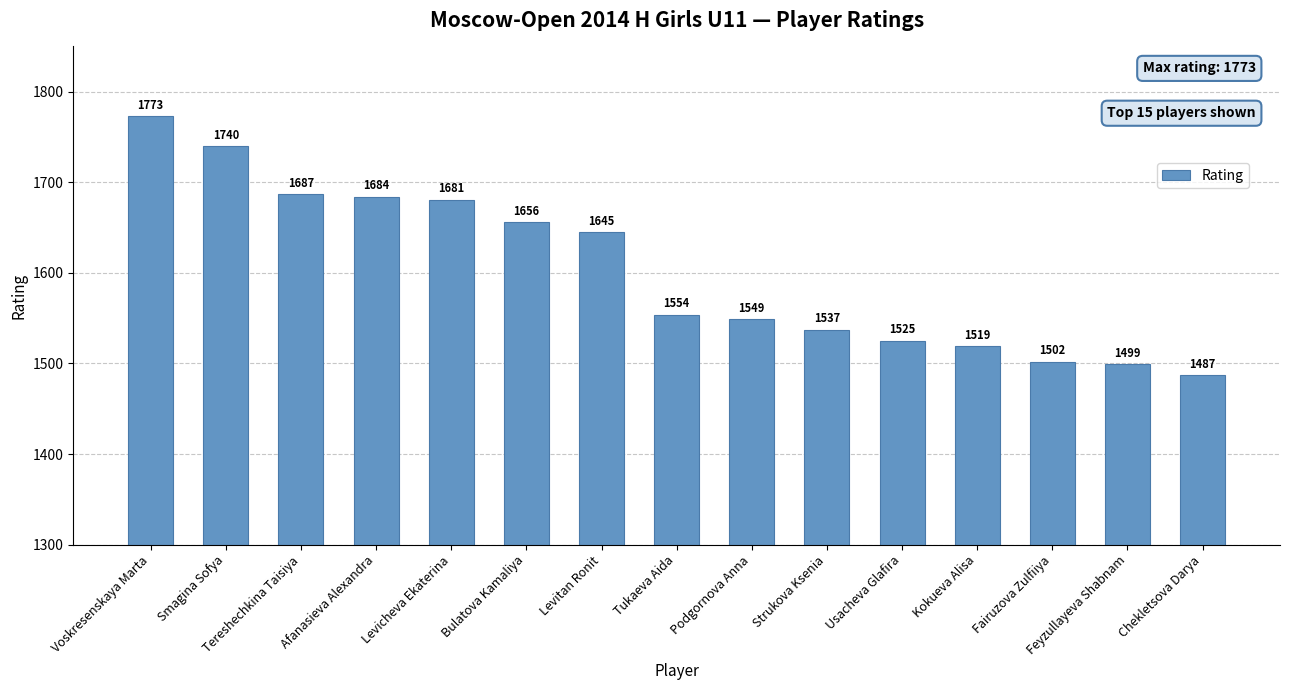

What is the ratio of the value at Bulatova Kamaliya to the value at Smagina Sofya?

1.0